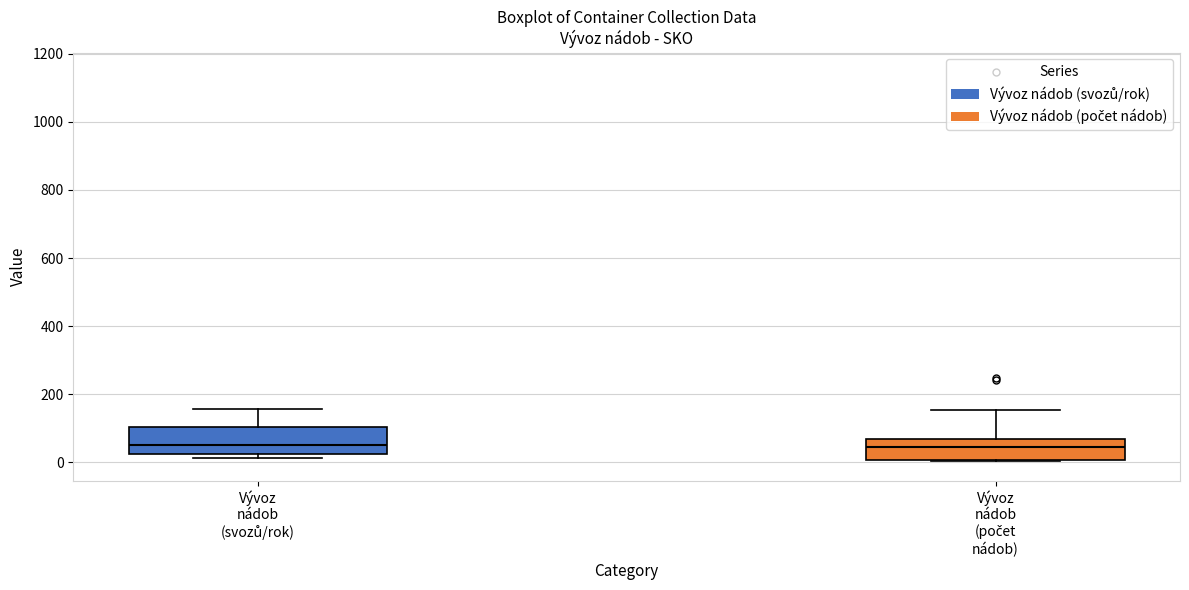

Where is the upper edge of the box for Vývoz nádob (svozů/rok) on the y-axis? The values are not printed on the chart, so give them approximately, as read against the axis.

100